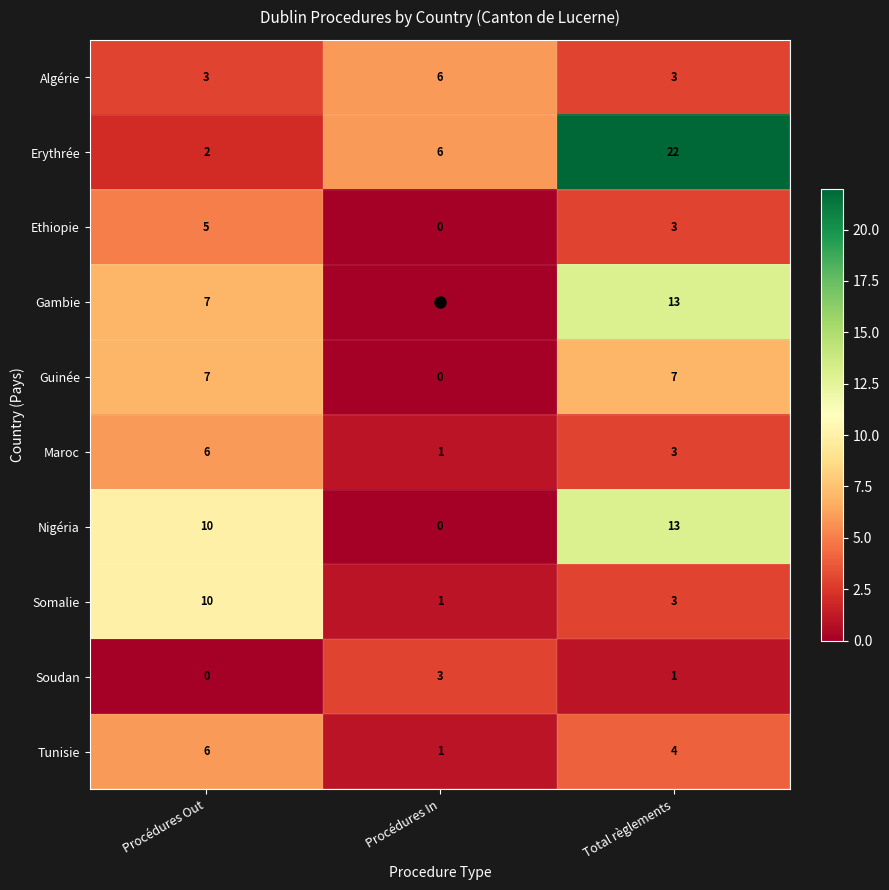

What is the difference between the maximum and second lowest values in the Algérie series?

3